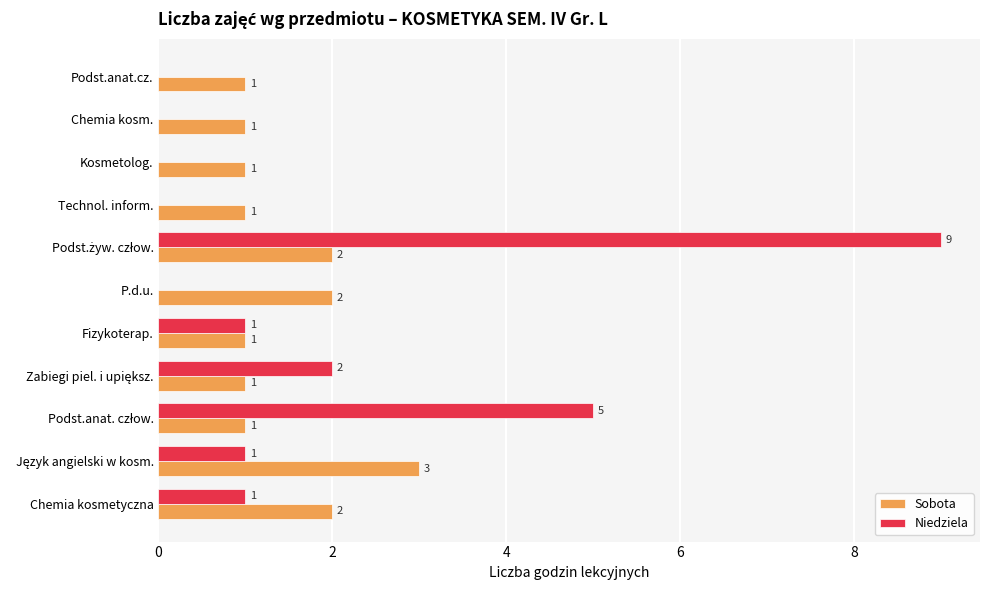

The Niedziela series shows 3 at Kosmetolog.. True or false?

False